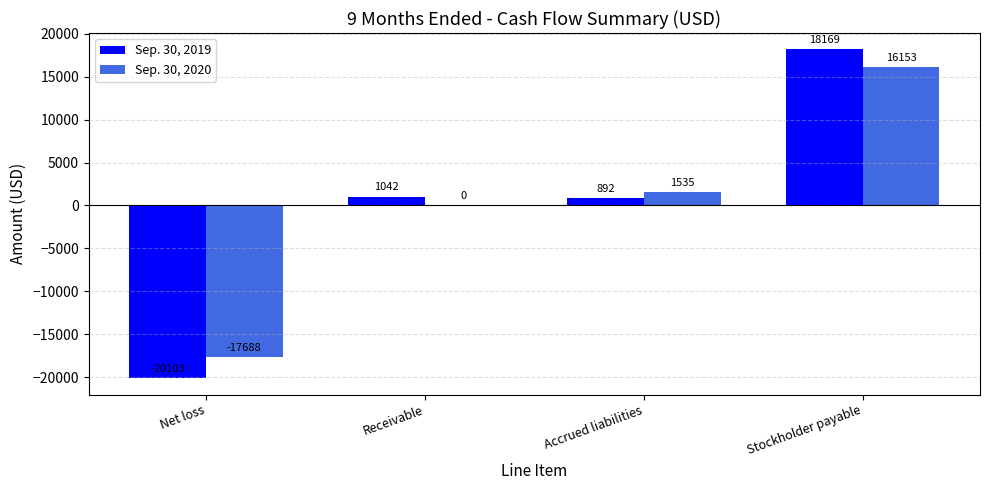

Which series changed the most between Net loss and Accrued liabilities?

Sep. 30, 2019